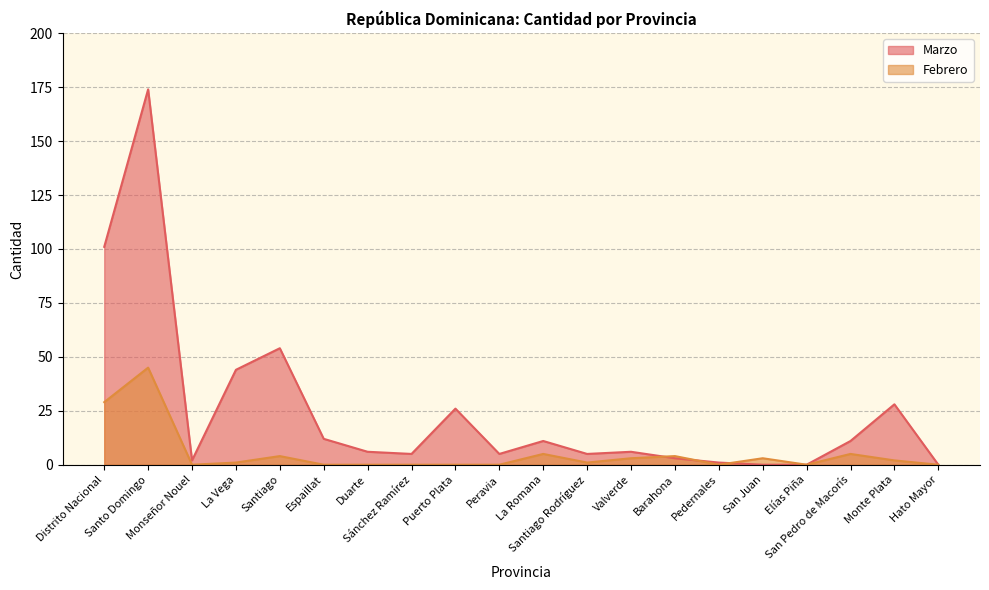

Where do Febrero and Marzo first cross each other?

Valverde and Barahona